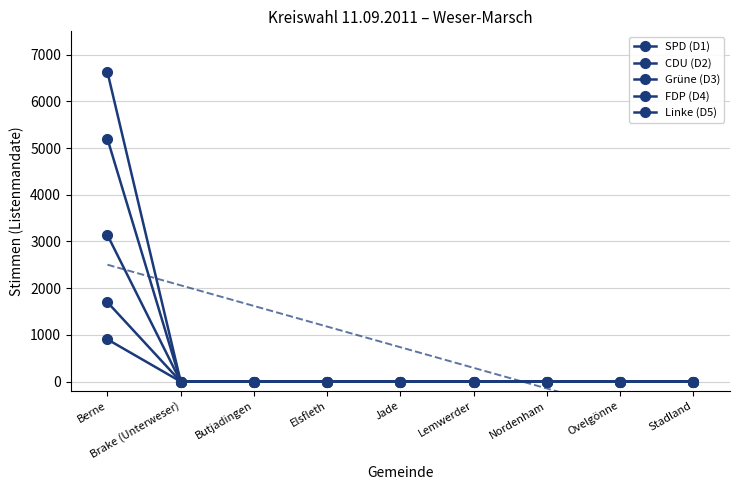

Reading right to left, transcribe all the data shown in this chart.

SPD (D1): 0	0	0	0	0	0	0	0	6626
CDU (D2): 0	0	0	0	0	0	0	0	5197
Grüne (D3): 0	0	0	0	0	0	0	0	904
FDP (D4): 0	0	0	0	0	0	0	0	1699
Linke (D5): 0	0	0	0	0	0	0	0	3137